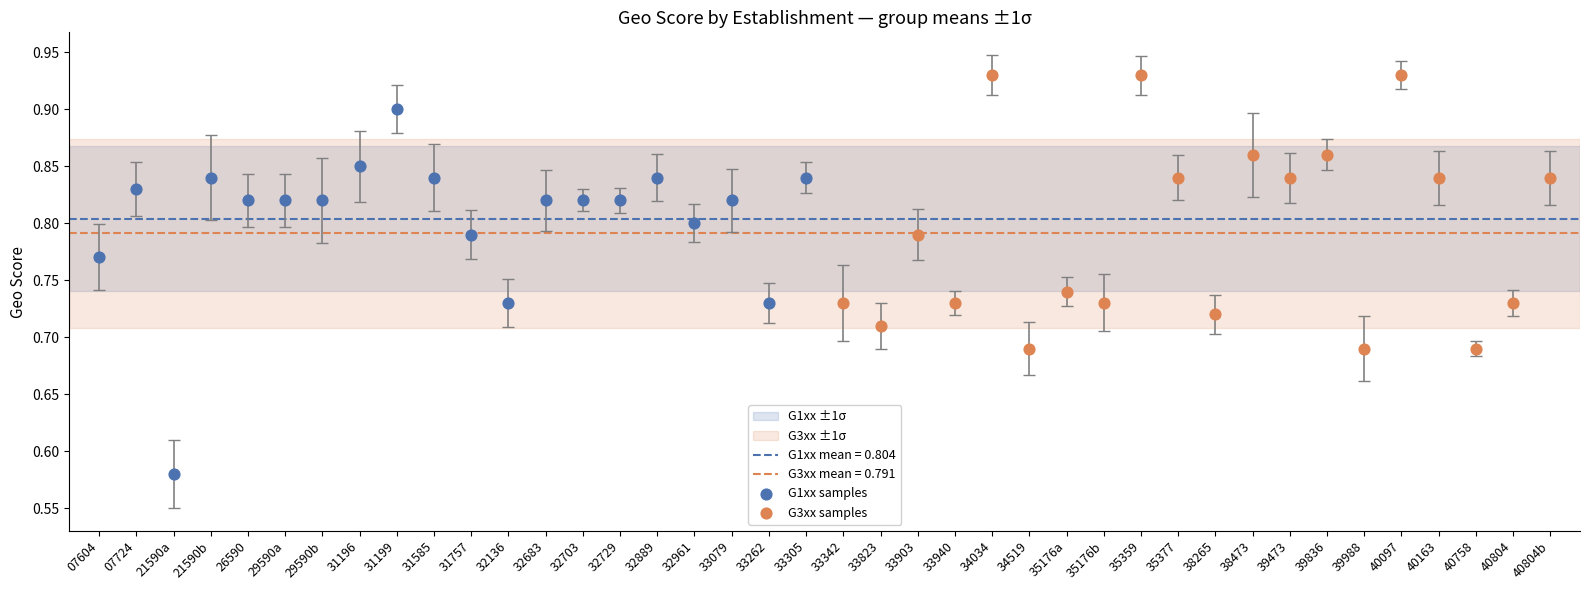

Which series reaches the maximum Y coordinate?

G3xx samples